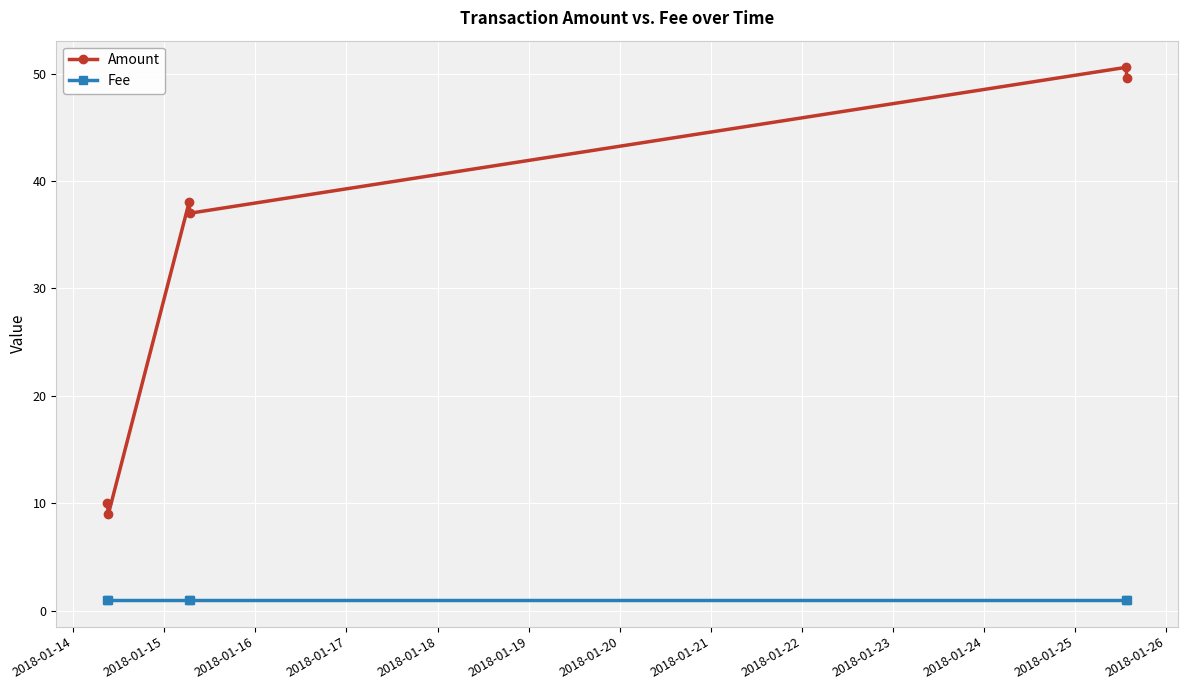

Which series has the widest spread of values?

Amount